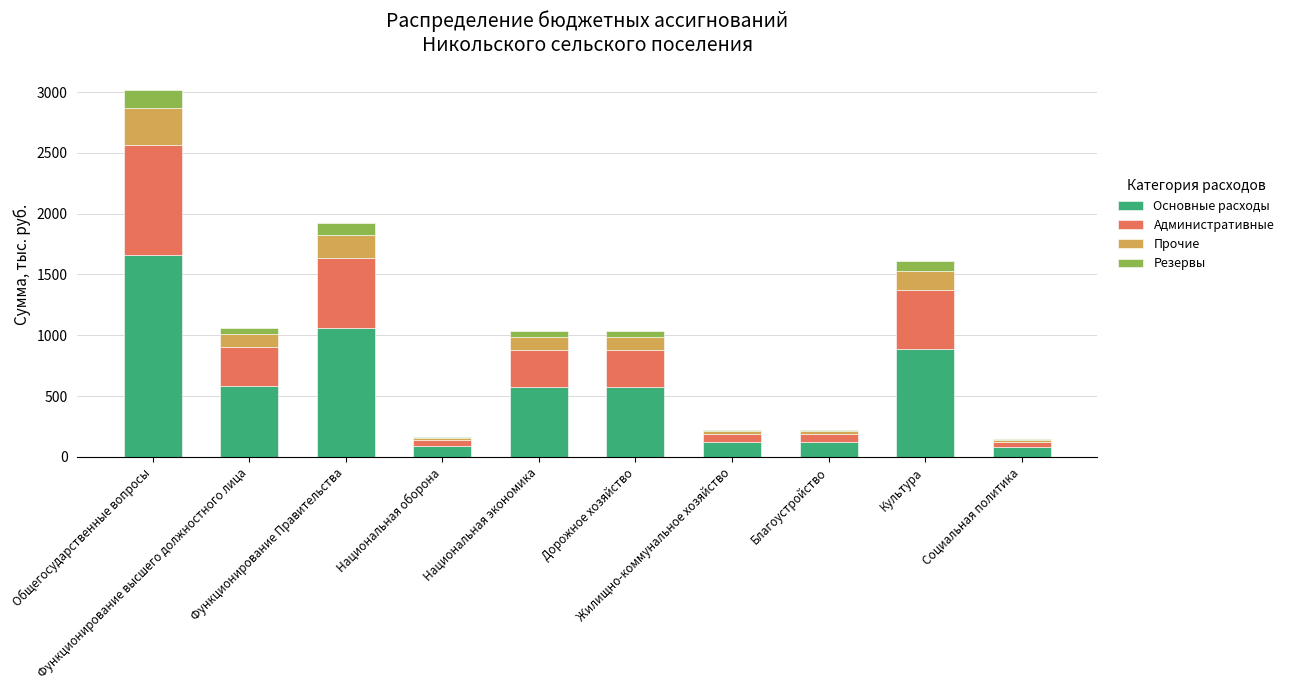

What is the sum of the Резервы values at Национальная оборона and Национальная экономика?

60.0